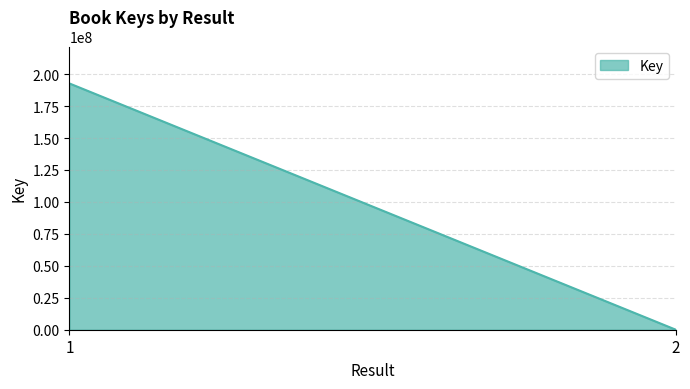

Count the number of data series in this chart.

1